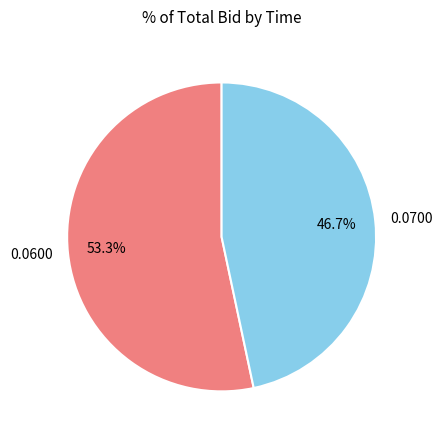

Count the number of slices in the pie.

2